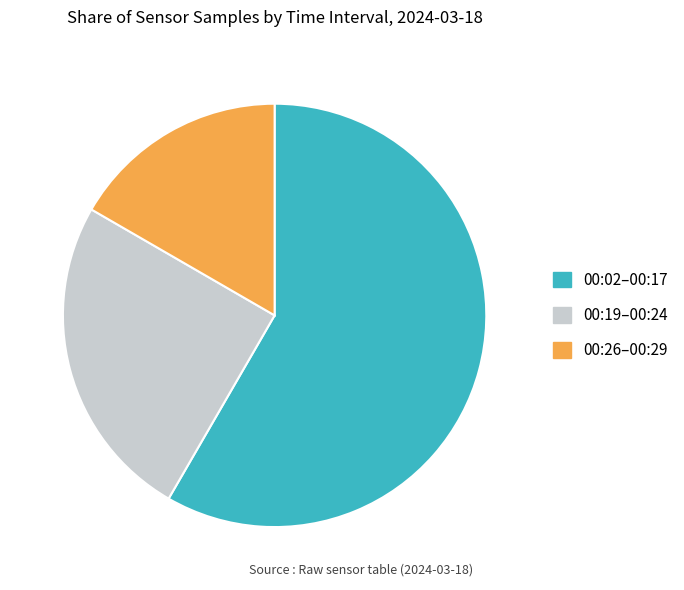

Is it true that 00:02–00:17 is 58% of the pie?

True